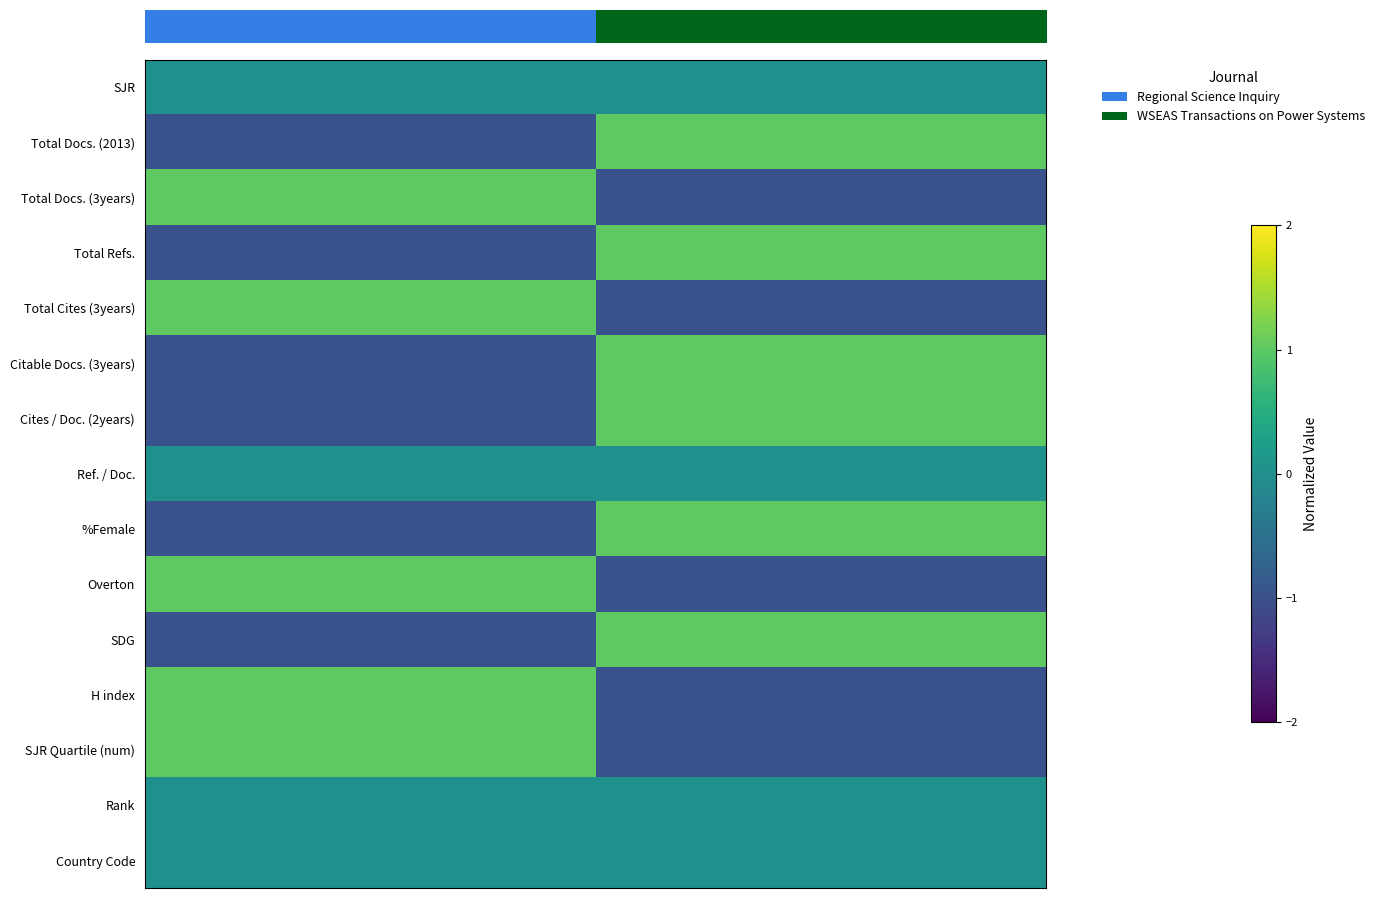

At how many categories does at least one series exceed 0?

2